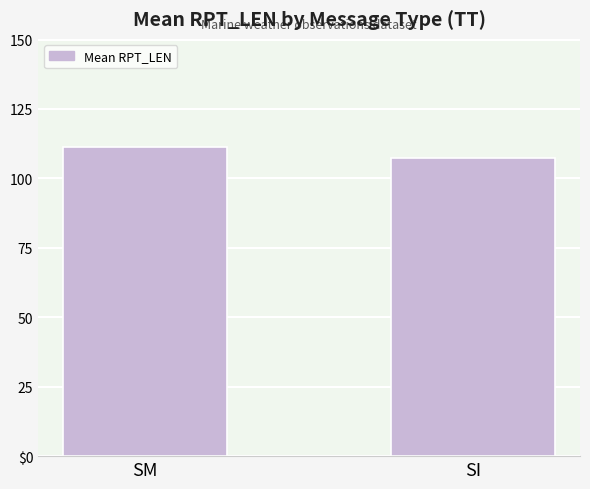

What is the smallest value displayed?

107.5